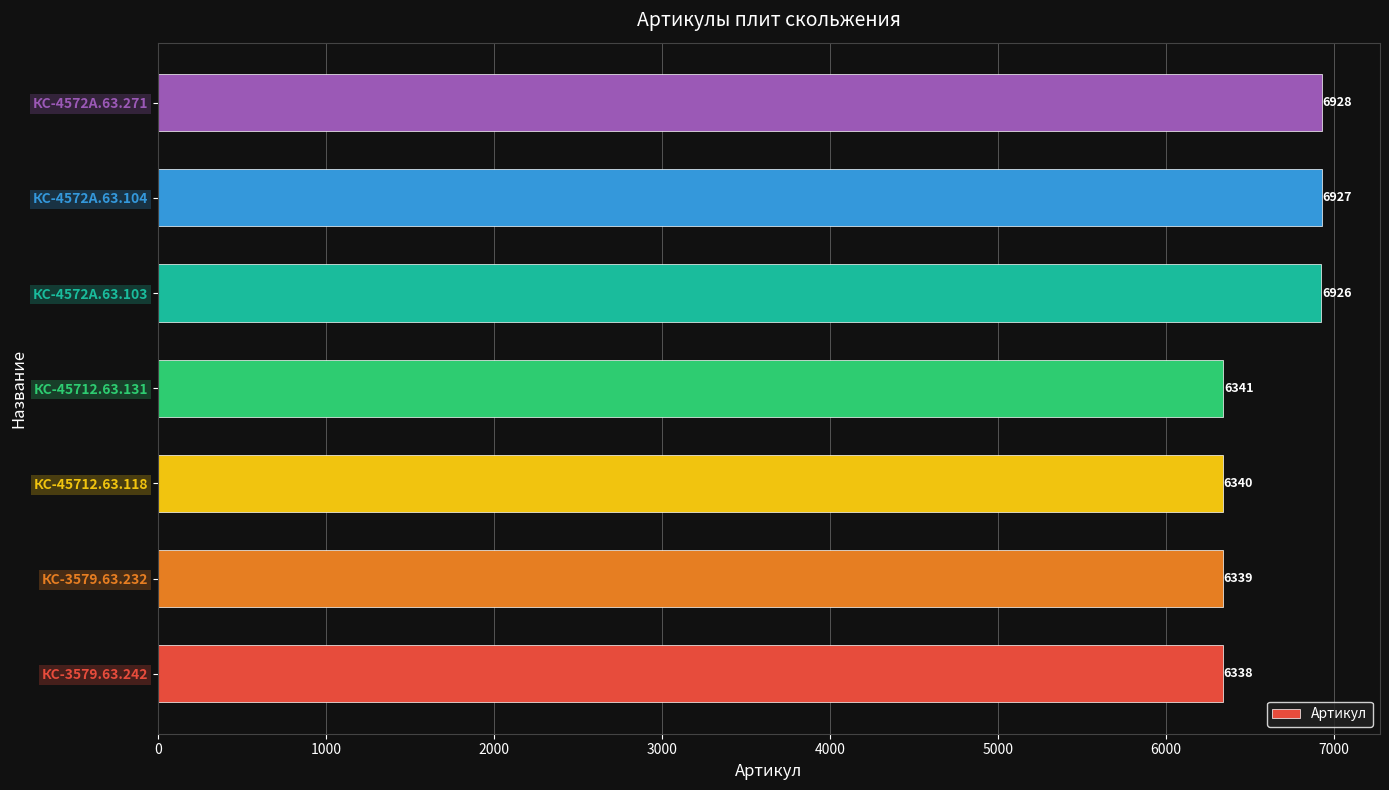

Is it true that the value at КС-45712.63.131 is 6341?

True